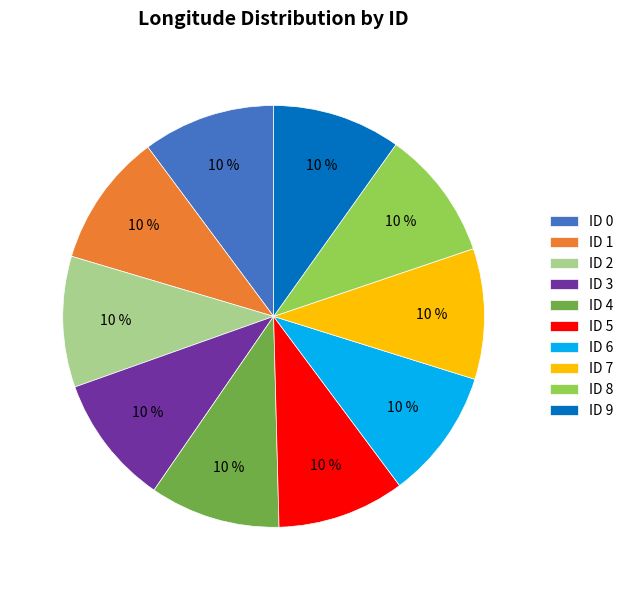

What is the ratio of the value at ID 0 to the value at ID 9?

1.0